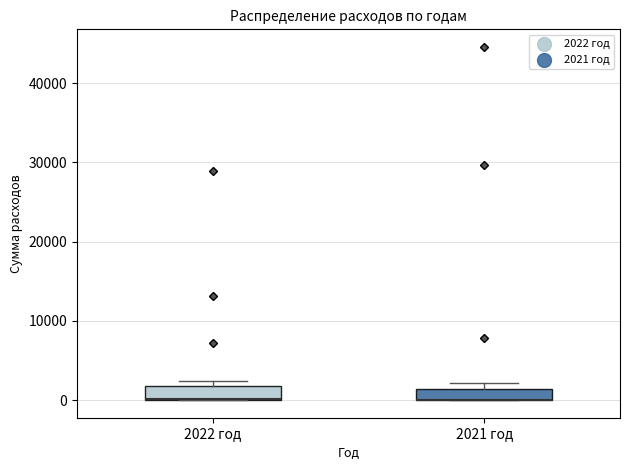

Where is the lower edge of the box for 2021 год on the y-axis? The values are not printed on the chart, so give them approximately, as read against the axis.

0